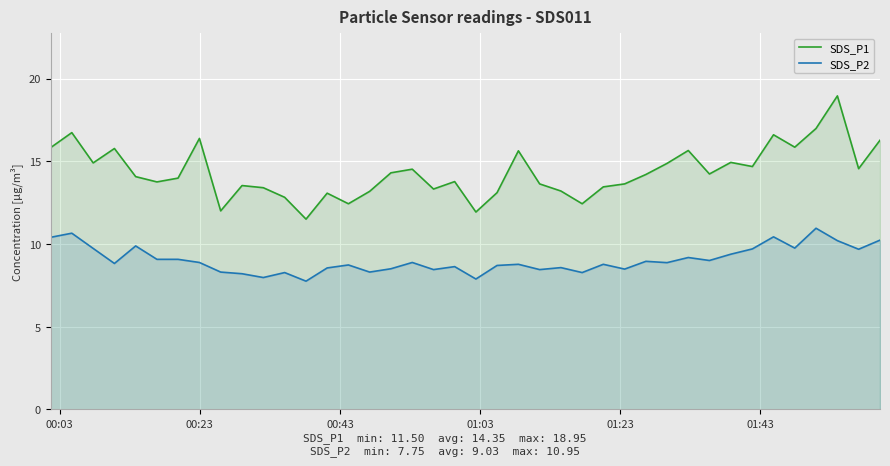

What is the minimum value shown in the chart?

7.8